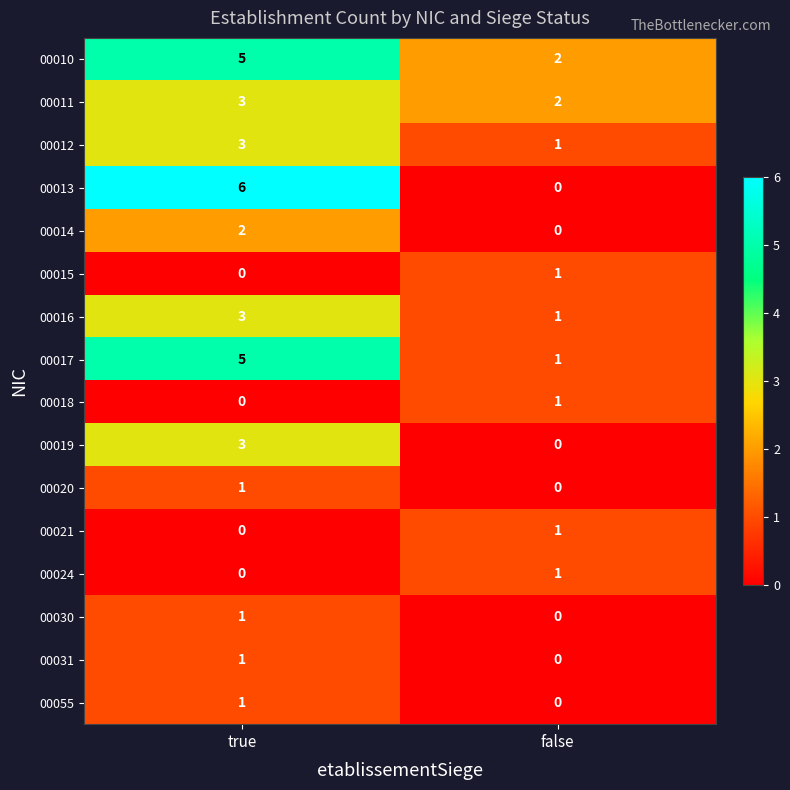

How many values in the 00010 series are below 5?

1